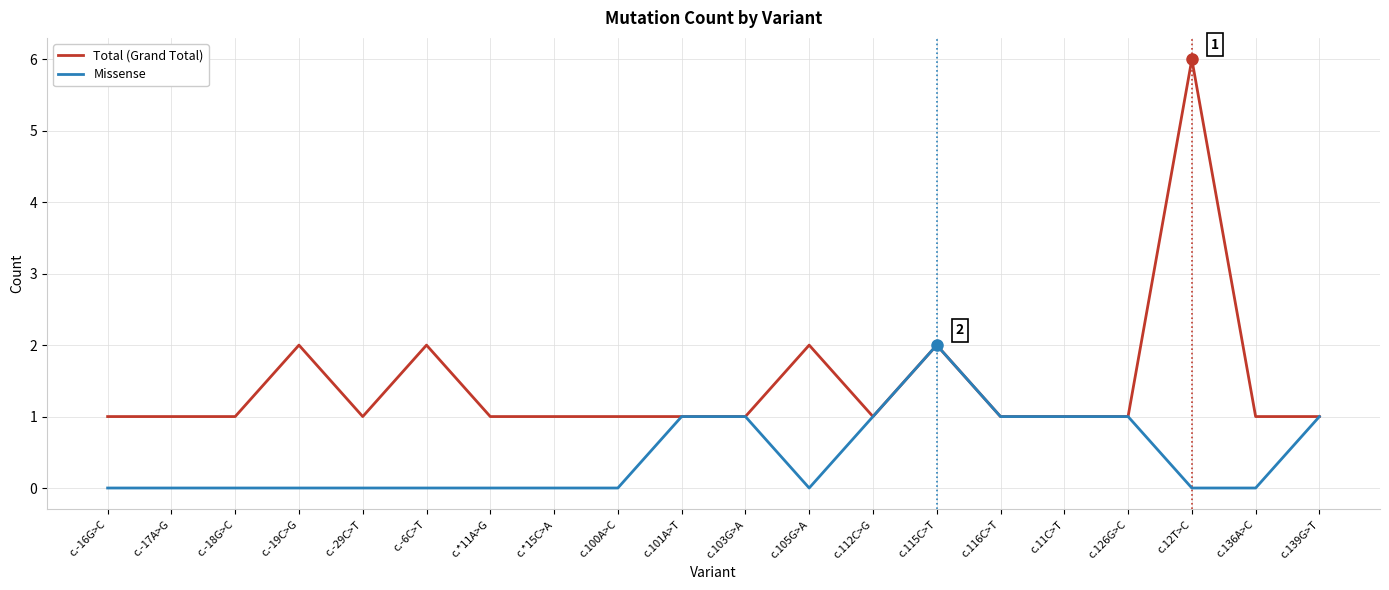

Which series has the largest total across all categories?

Total (Grand Total)